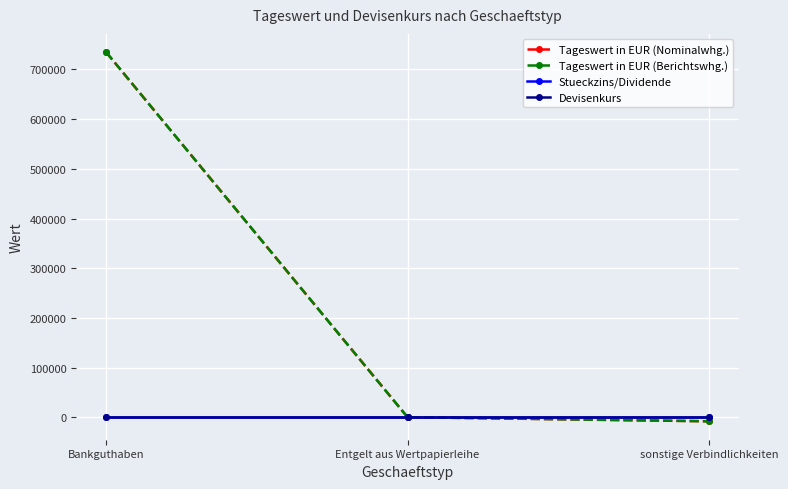

Where is Devisenkurs nearest to the value 1?

Bankguthaben